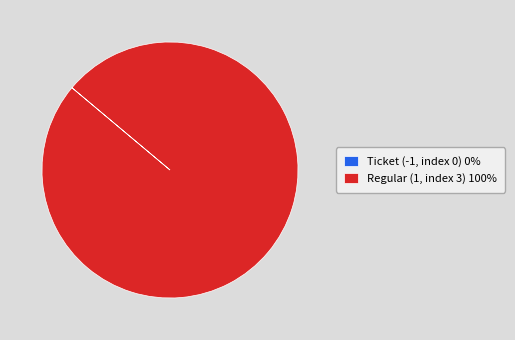

Which category accounts for the majority?

Regular (1, index 3)